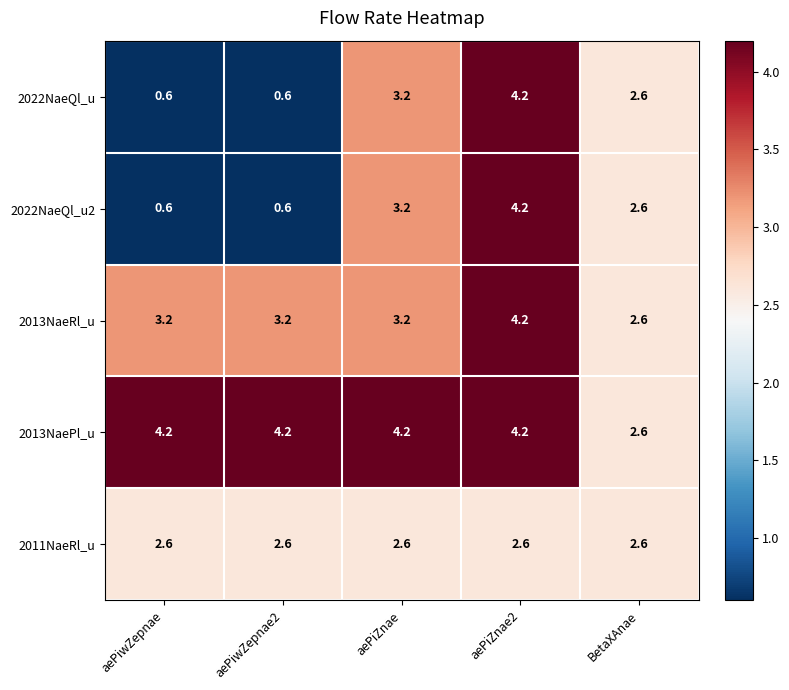

What is the sum of all 2013NaePl_u values?

19.4